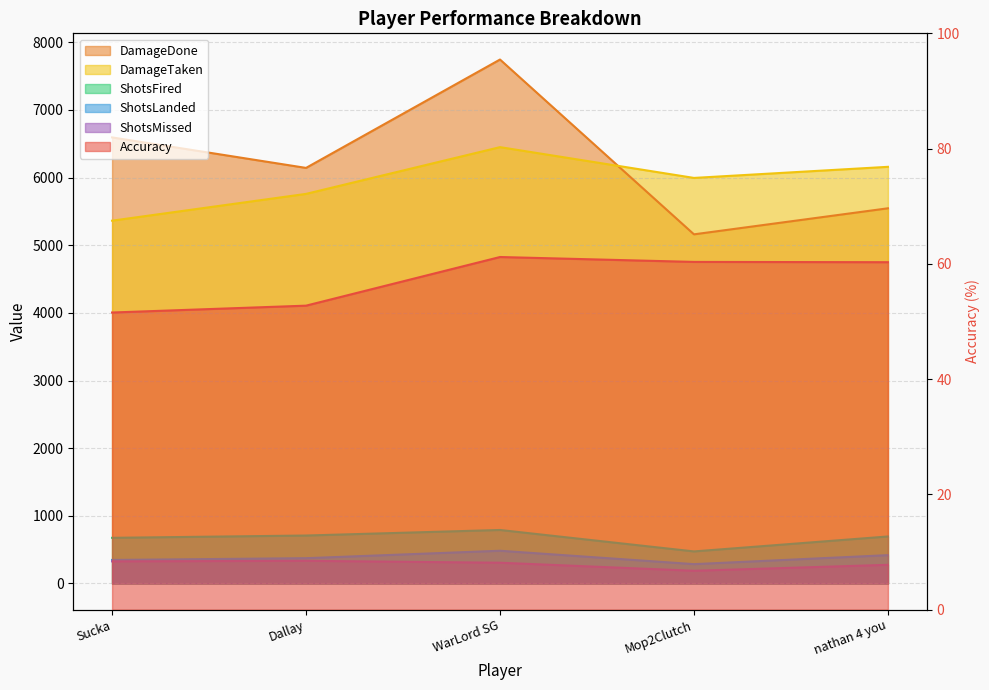

Is it true that ShotsLanded equals 286.0 at Mop2Clutch?

True